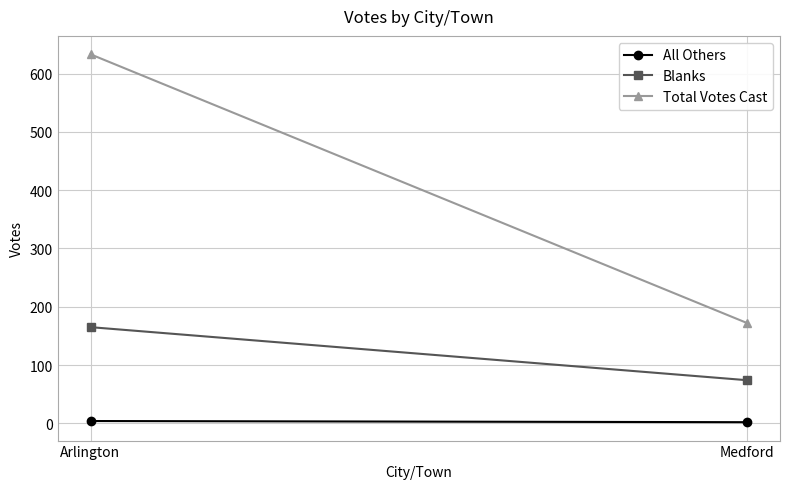

What is the sum of the Blanks values at Arlington and Medford?

239